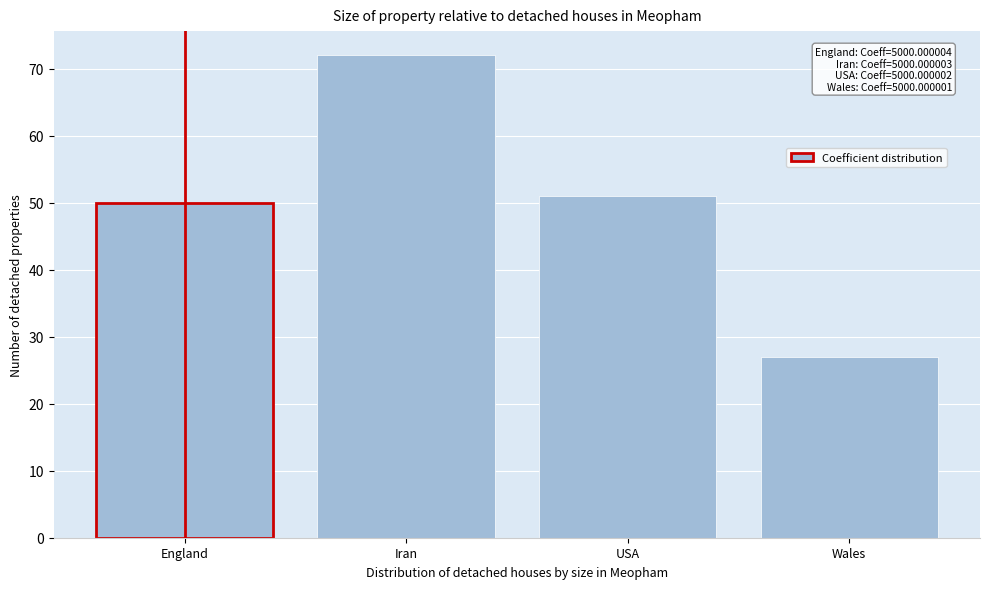

Reading left to right, extract all data points from this chart.

England=50	Iran=72	USA=51	Wales=27